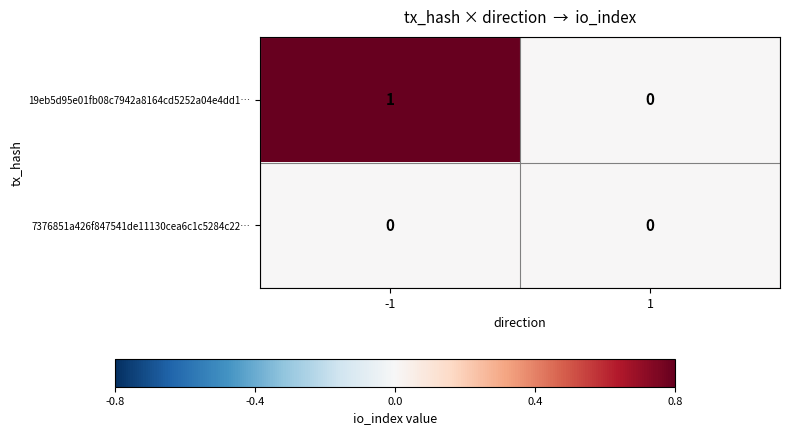

Which series has the largest range (max minus min)?

19eb5d95e01fb08c7942a8164cd5252a04e4dd1…